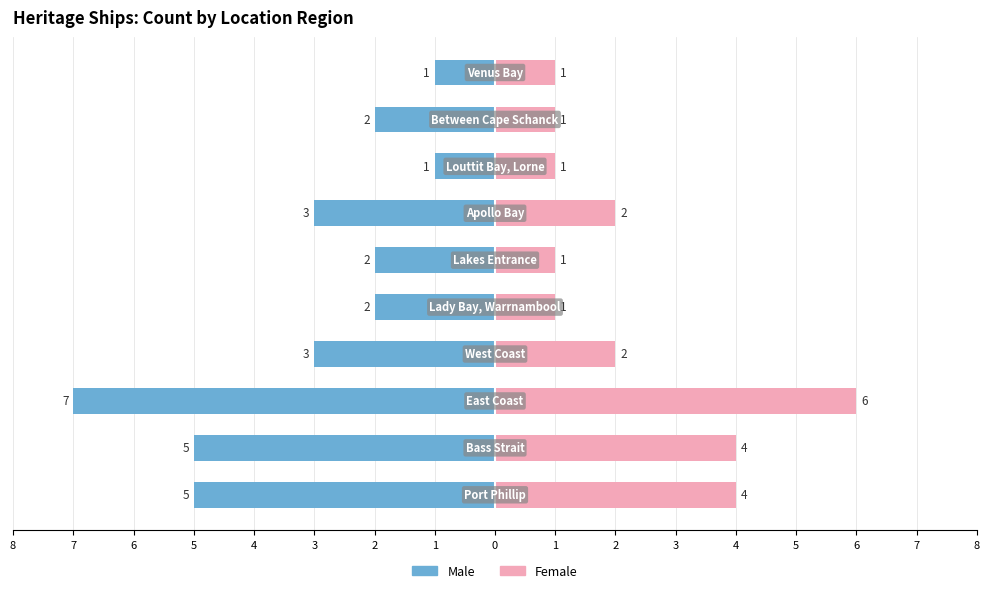

Is it true that Male equals -7 at 3?

True